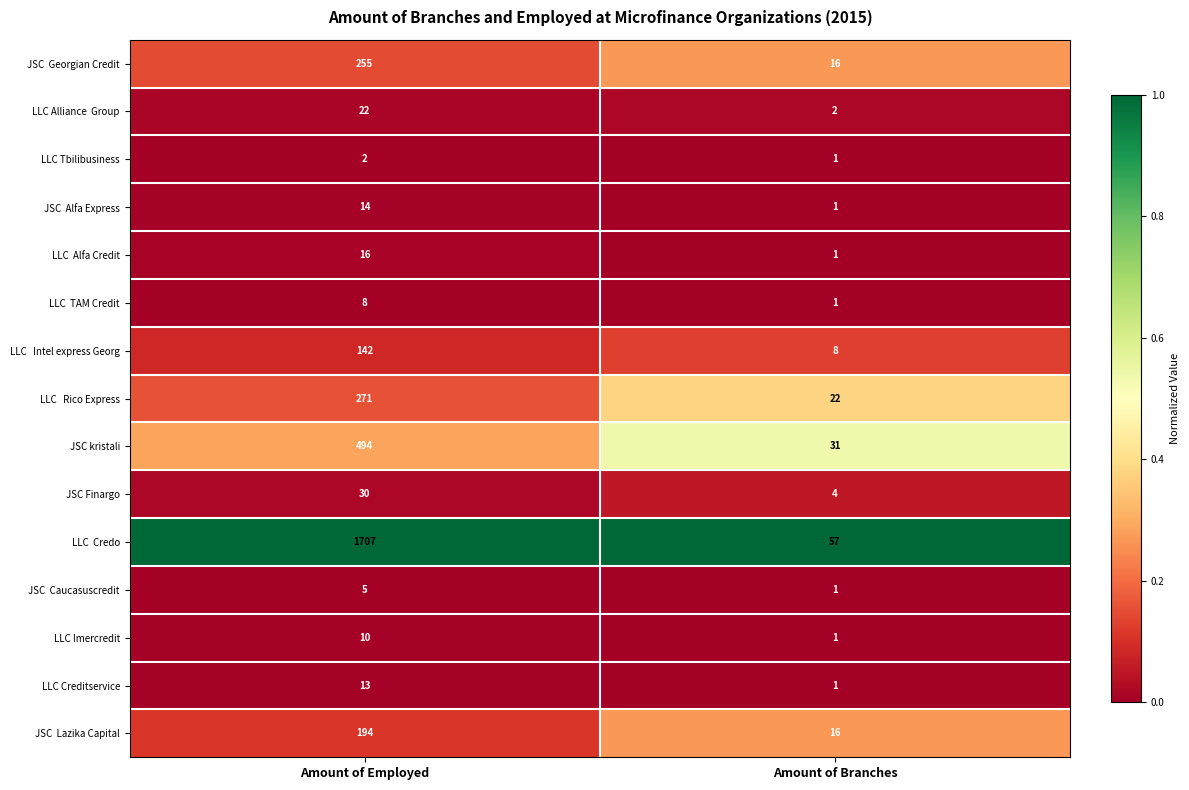

Rank the categories by LLC Tbilibusiness value from lowest to highest.

Amount of Branches, Amount of Employed